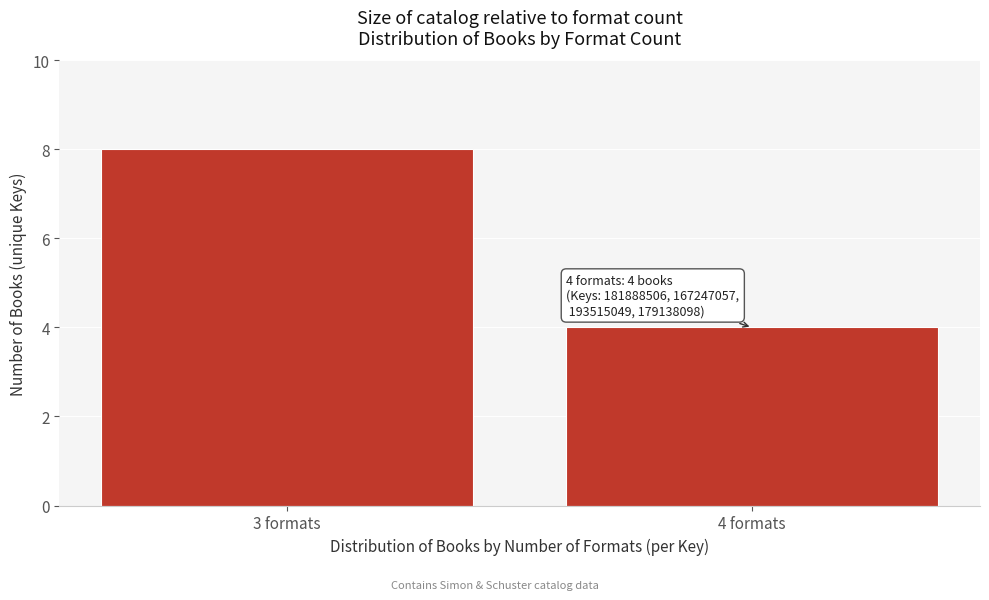

Reading left to right, what are all the values shown in this chart?

3 formats=8	4 formats=4